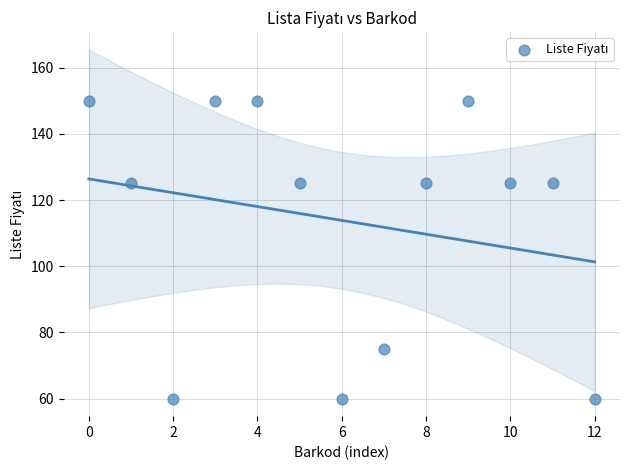

What is the range of Y values (max minus min)?

90